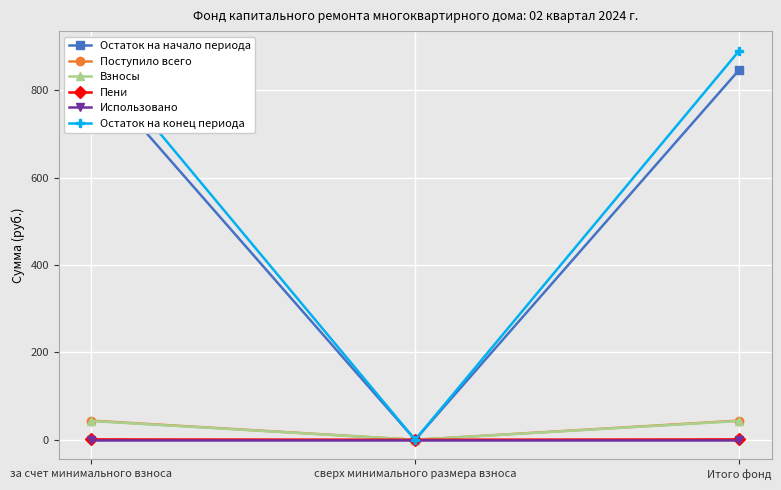

The Взносы series shows 68.2 at Итого фонд. True or false?

False